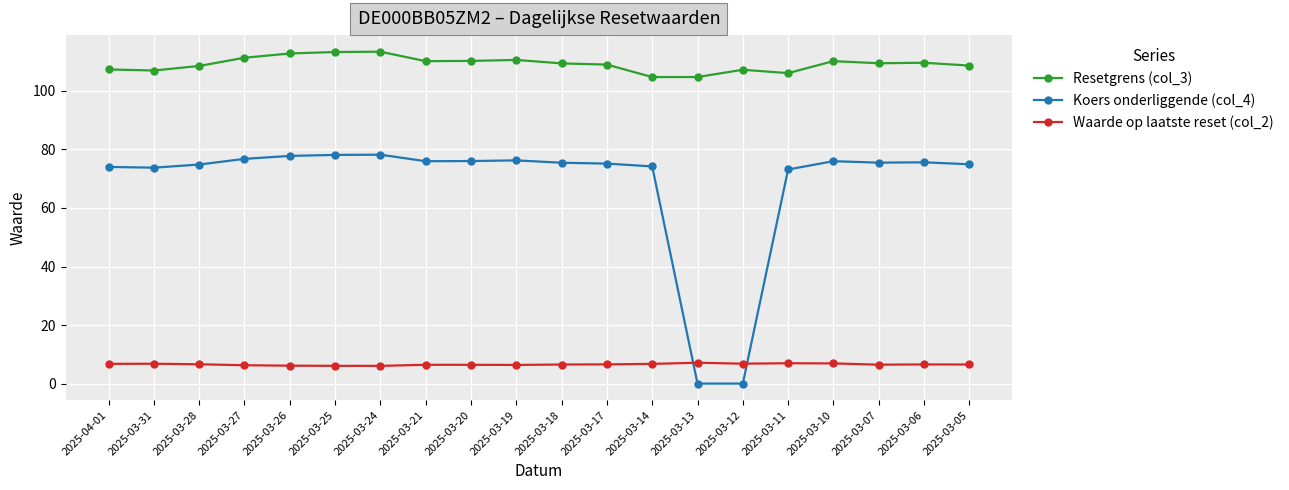

The value of Koers onderliggende (col_4) at 2025-03-18 is 123.1. True or false?

False